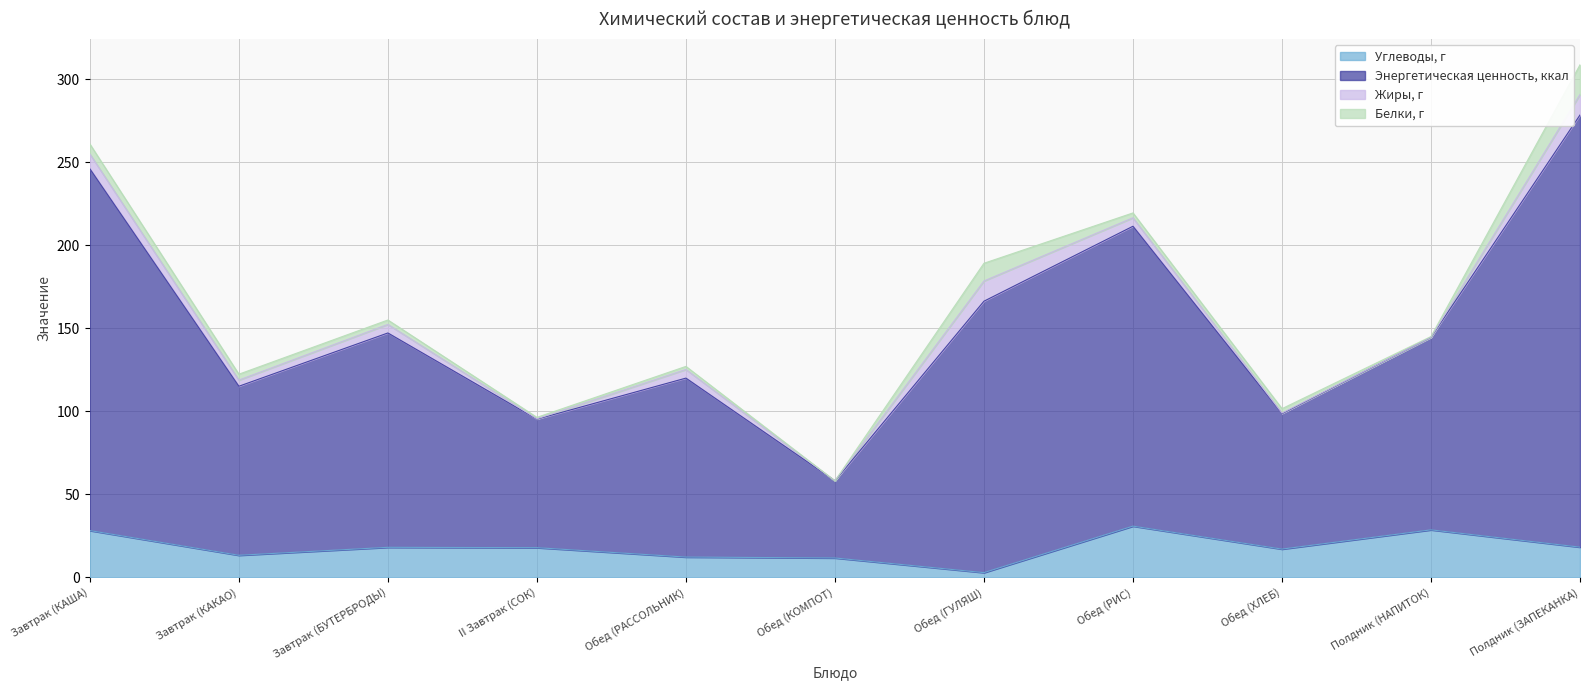

What position from the right is Обед (РАССОЛЬНИК)?

7